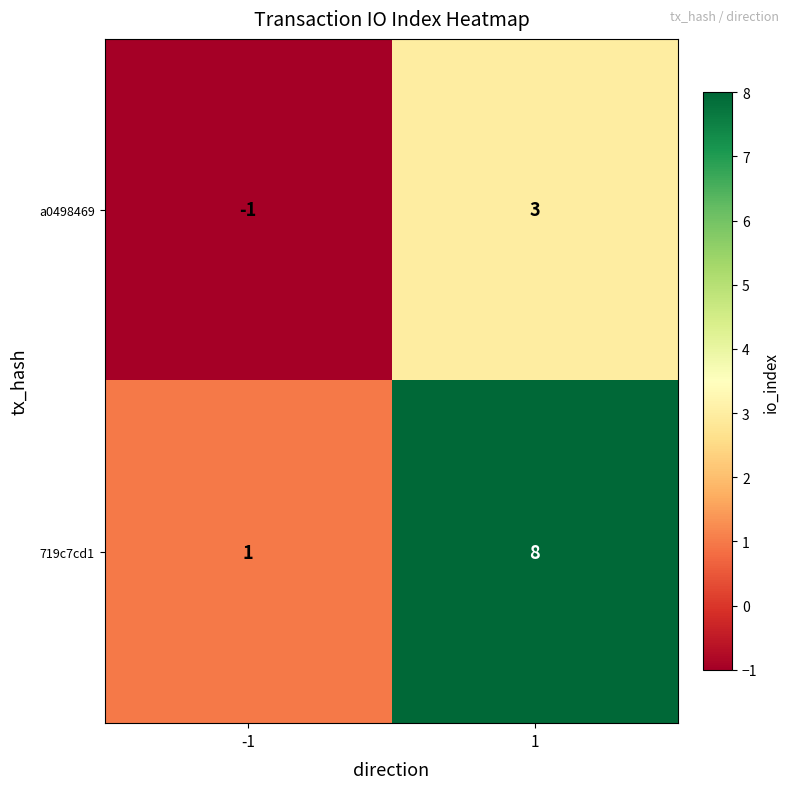

Is it true that a0498469 equals 3 at 1?

True